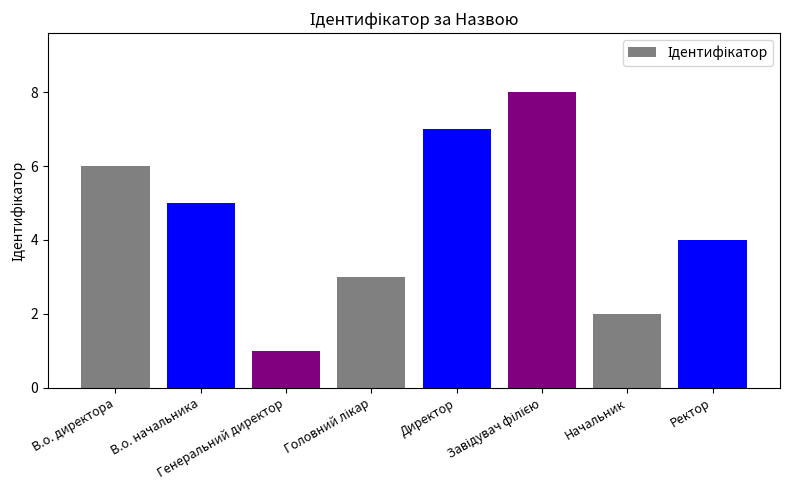

How many series are shown in this chart?

1